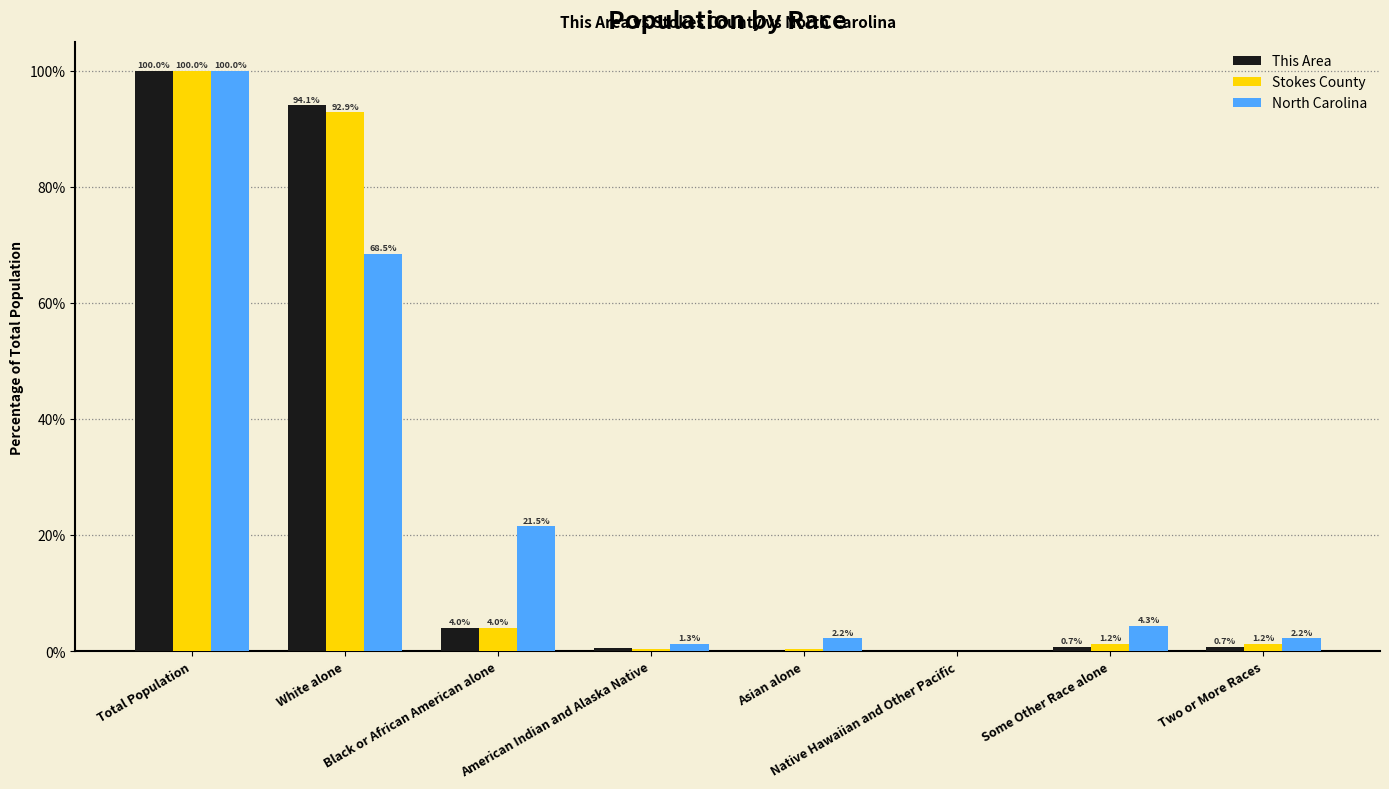

True or false: North Carolina has a value of 21.5 at Black or African American alone.

True